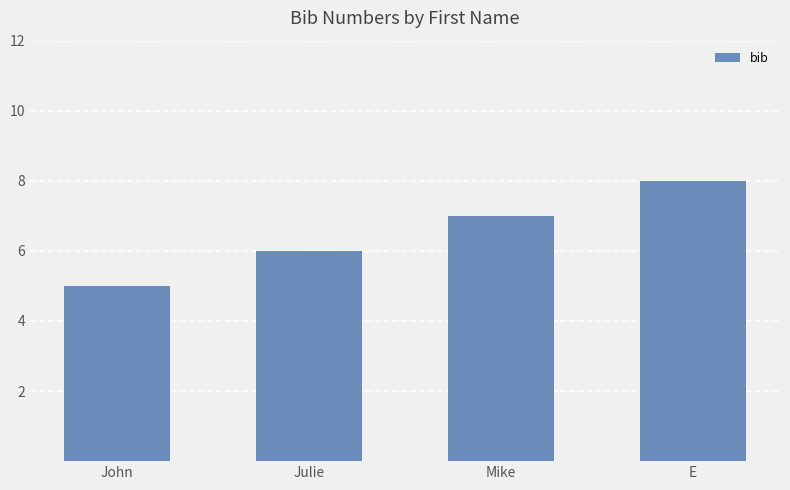

Reading right to left, what are all the values shown in this chart?

8	7	6	5